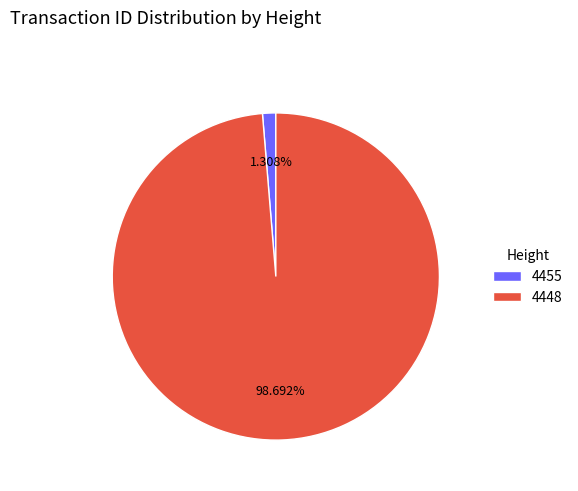

What percentage do 4448 and 4455 together represent?

100.0%